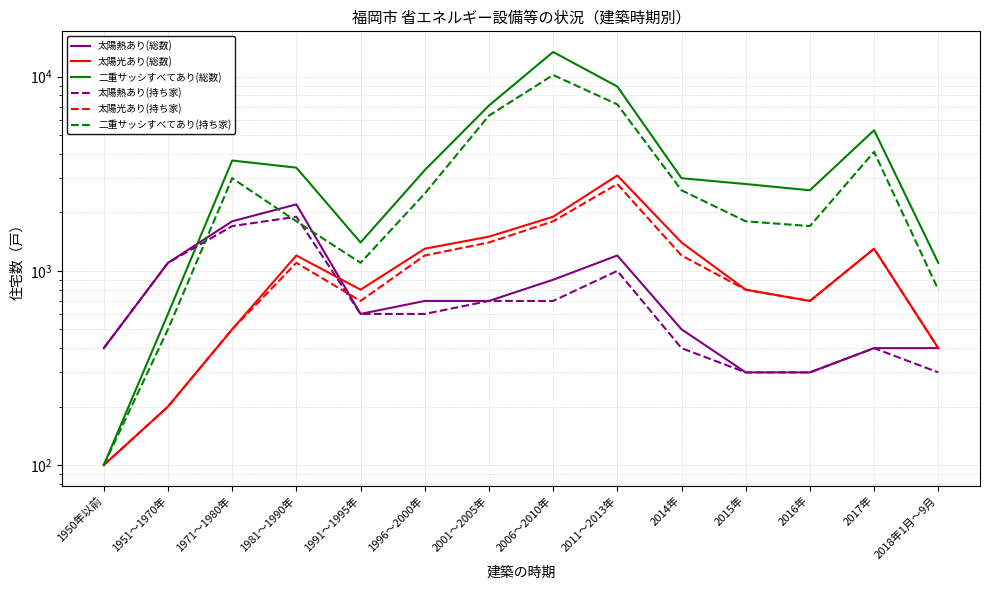

Between which two adjacent categories do 太陽熱あり(総数) and 二重サッシすべてあり(総数) first intersect?

1951～1970年 and 1971～1980年